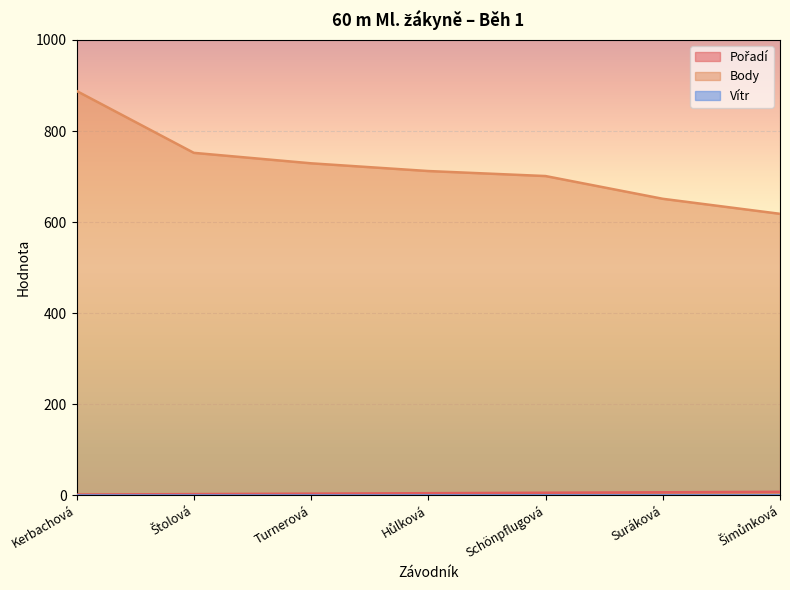

Which category has the highest value across all series?

Kerbachová